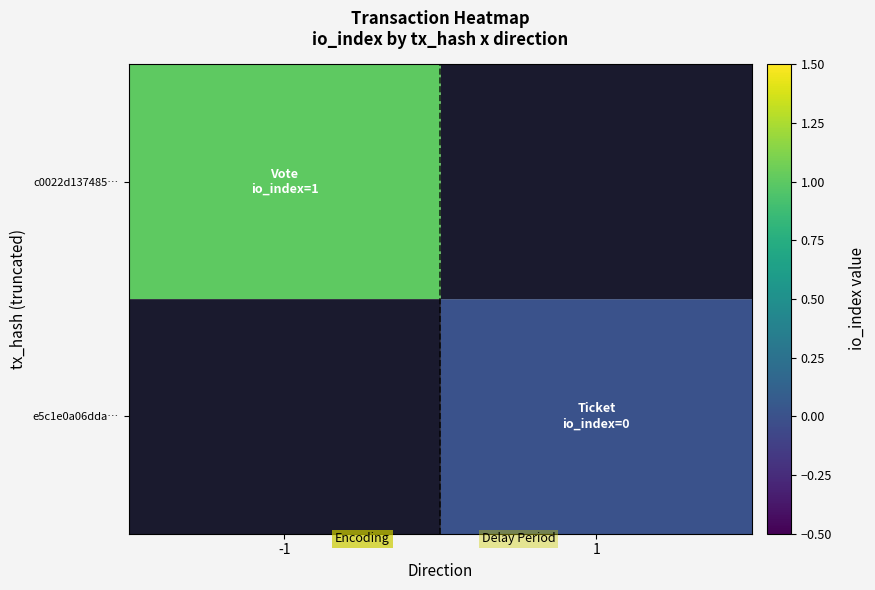

At which label is c0022d137485… closest to 1?

-1